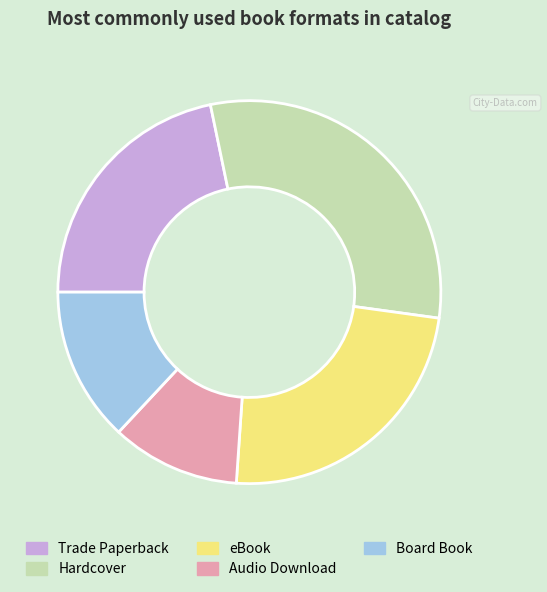

Does eBook account for over 50% of the chart?

No